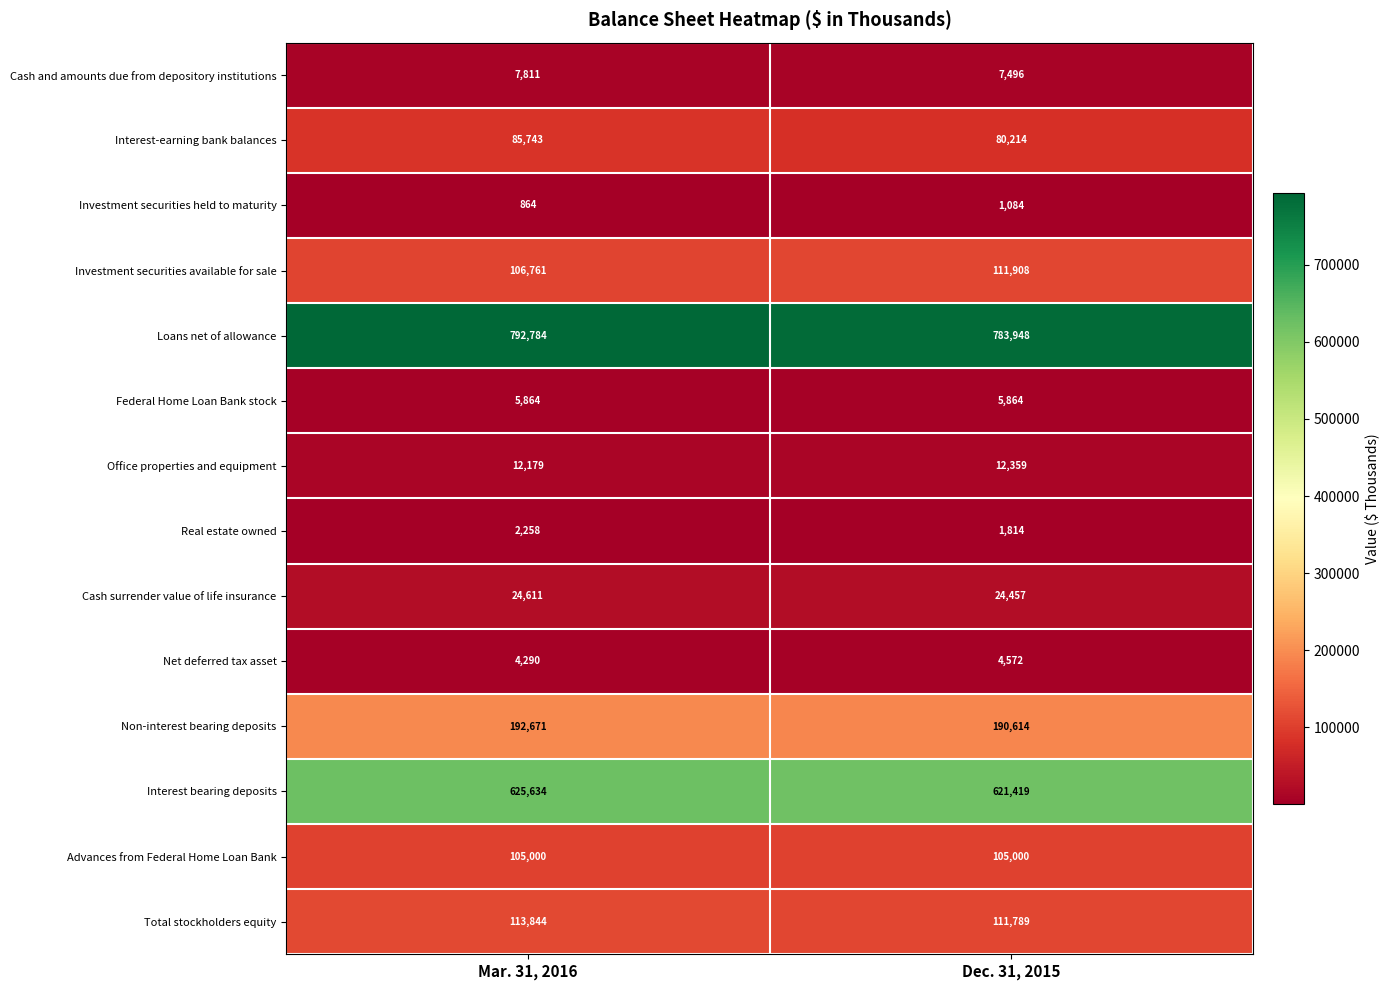

Which category has the lowest value across all series?

Mar. 31, 2016